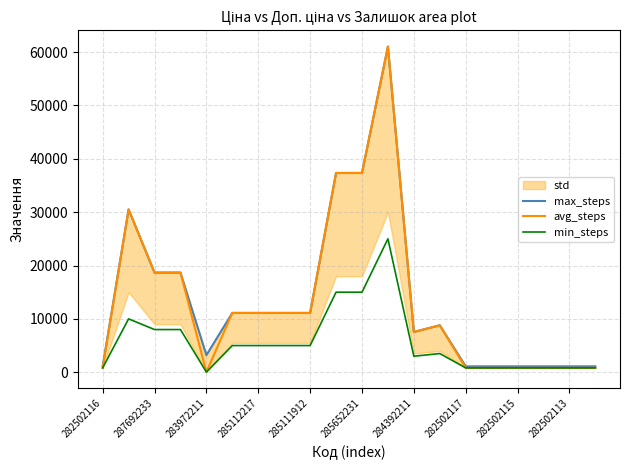

What is the highest value of the avg_steps series?

61024.7